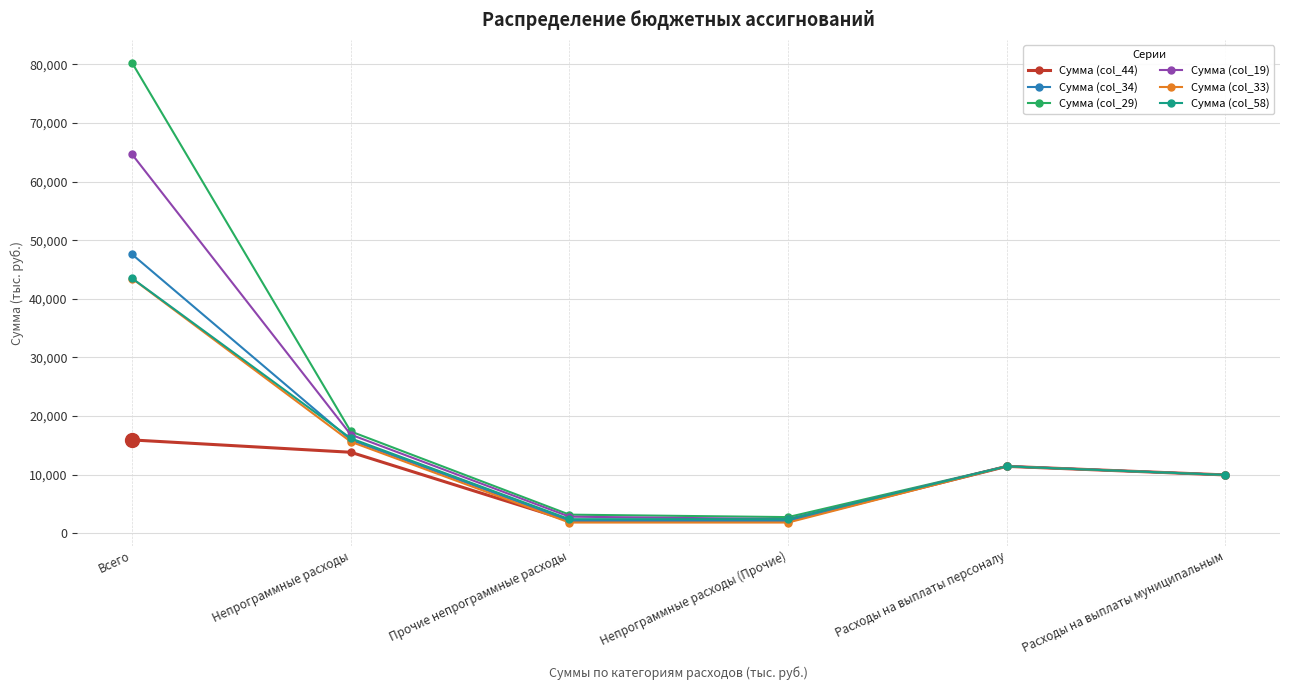

What is the total value across all series at Всего?

295331.8